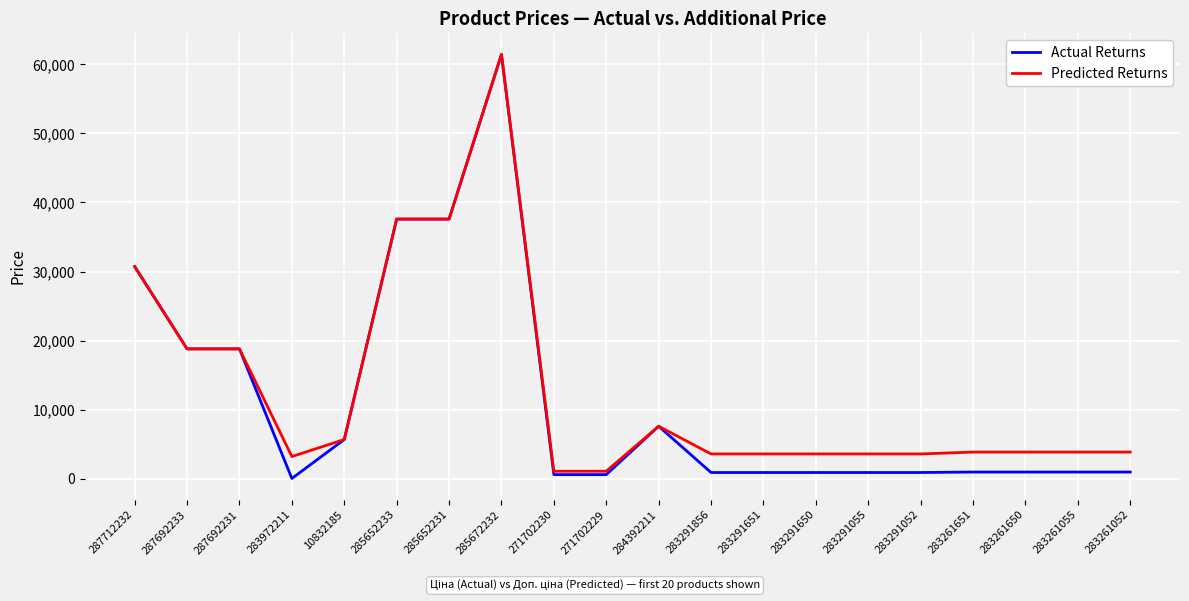

What is the difference between the highest and lowest values at 283291055?

2687.7